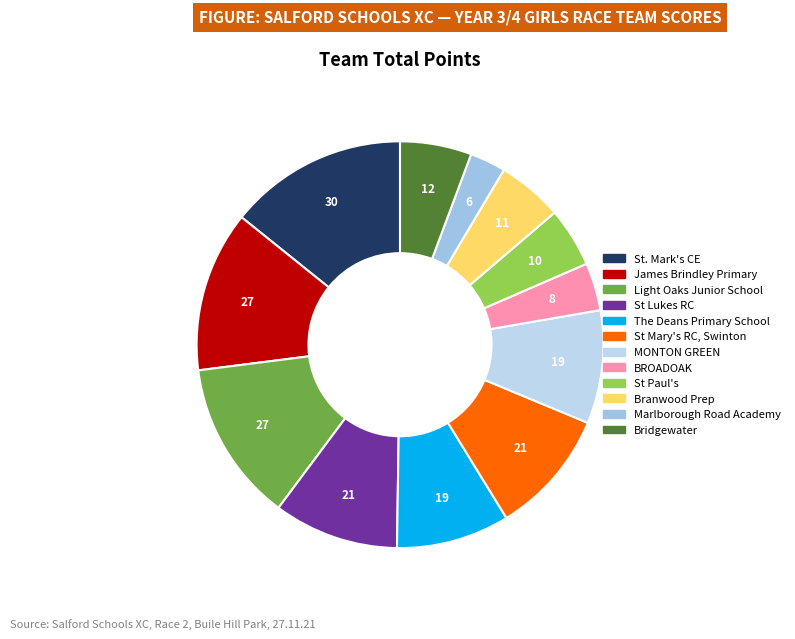

The Branwood Prep slice represents 5% of the pie. True or false?

True